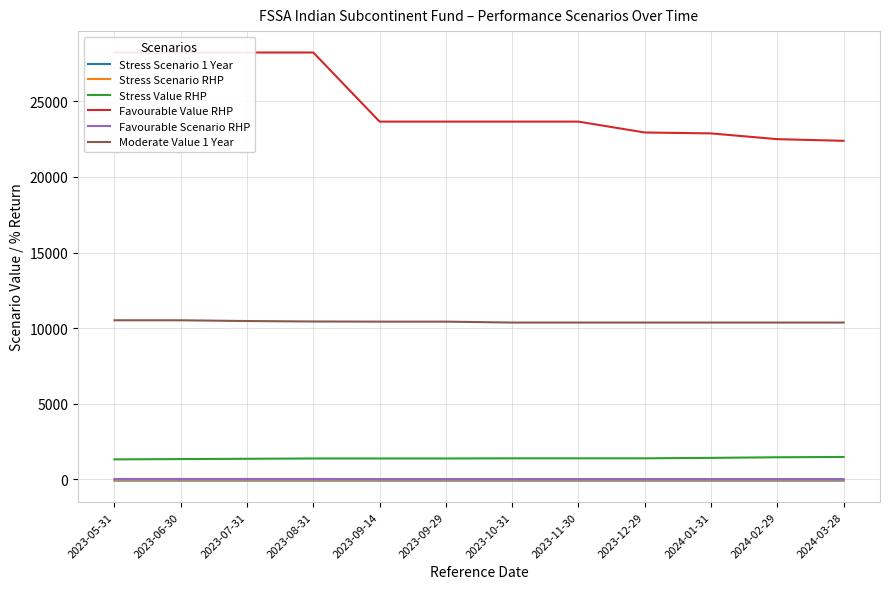

What is the difference between the highest and lowest values at 2024-02-29?

22582.6